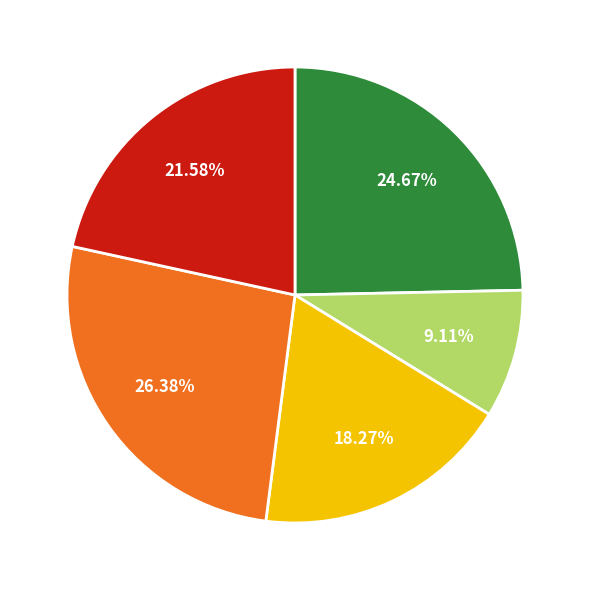

Does any single category account for the majority?

No